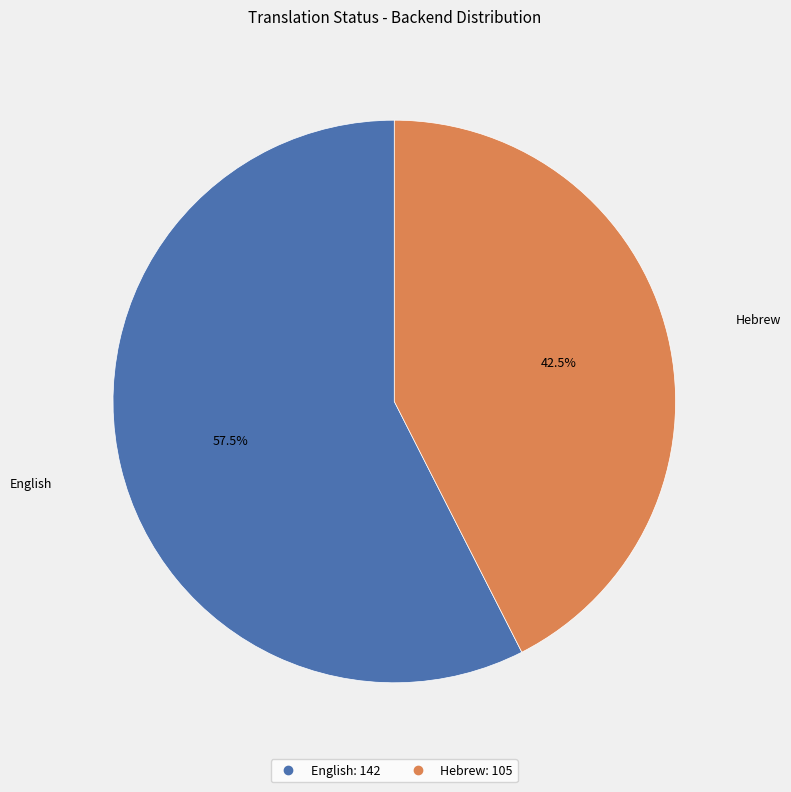

What percentage do Hebrew and English together represent?

100.0%